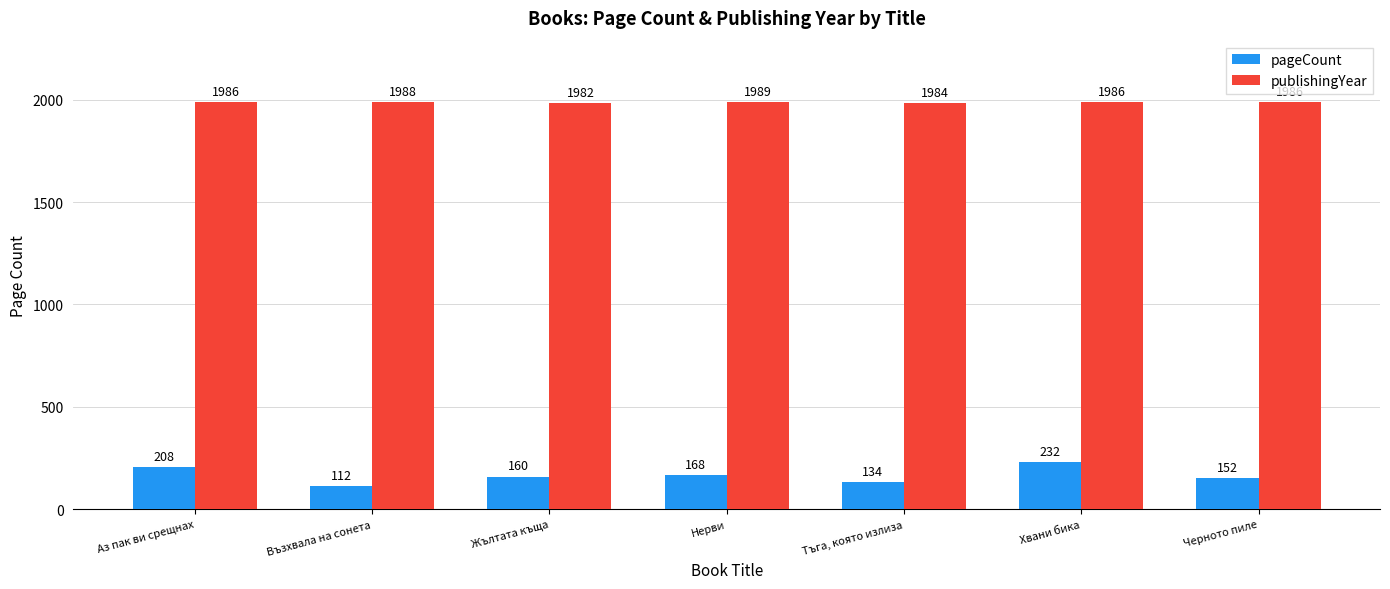

Where is pageCount nearest to the value 172?

Нерви